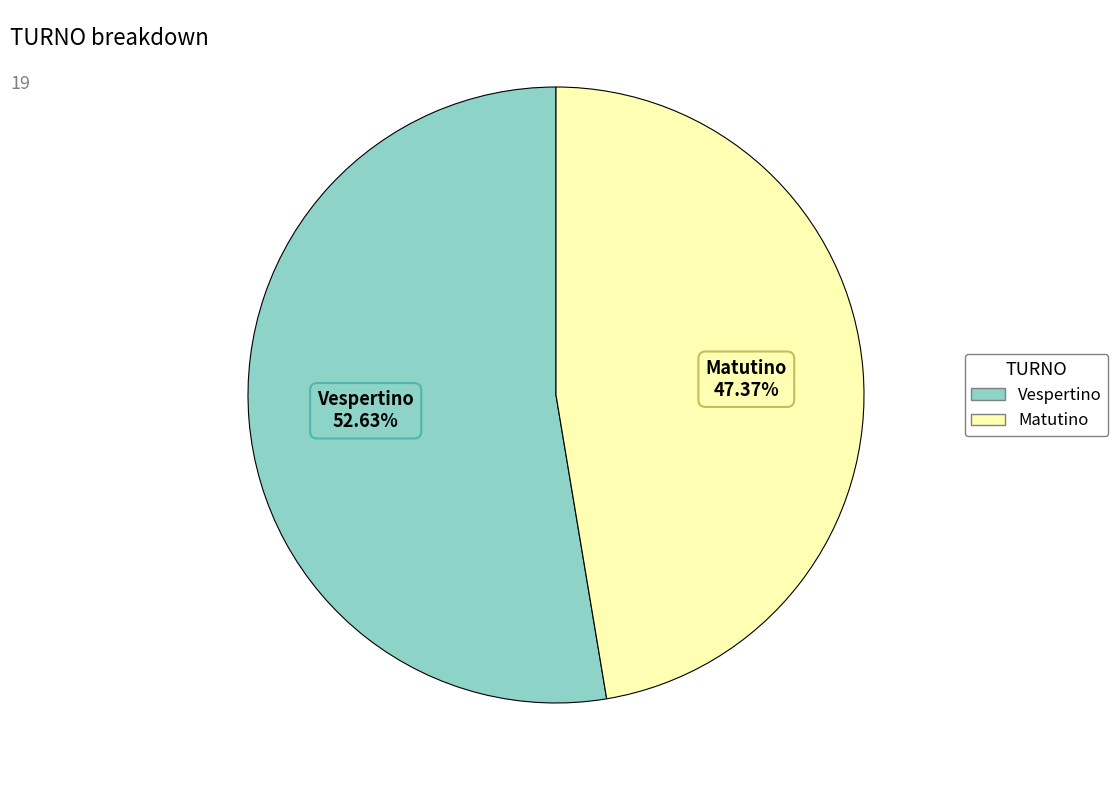

Which category accounts for the majority?

Vespertino